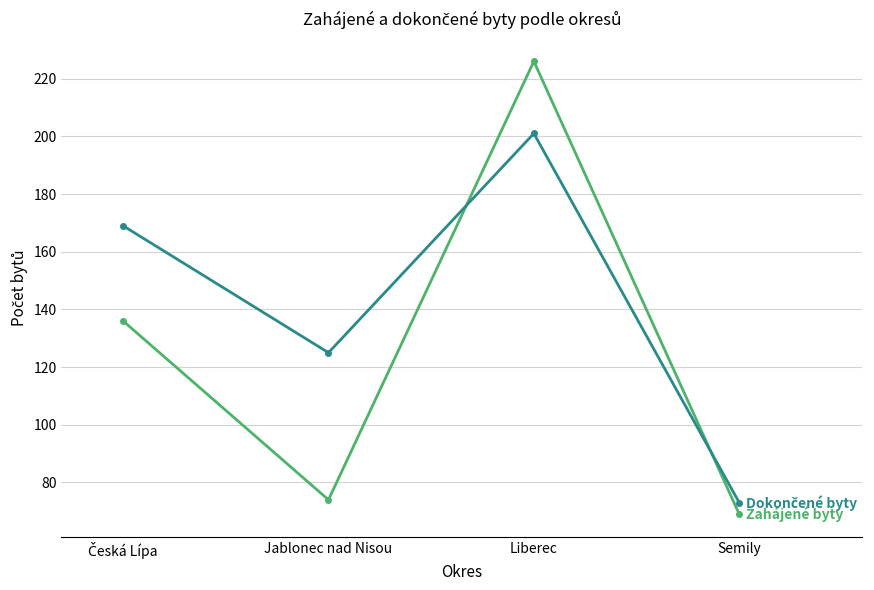

What is the difference between the highest and lowest values at Liberec?

25